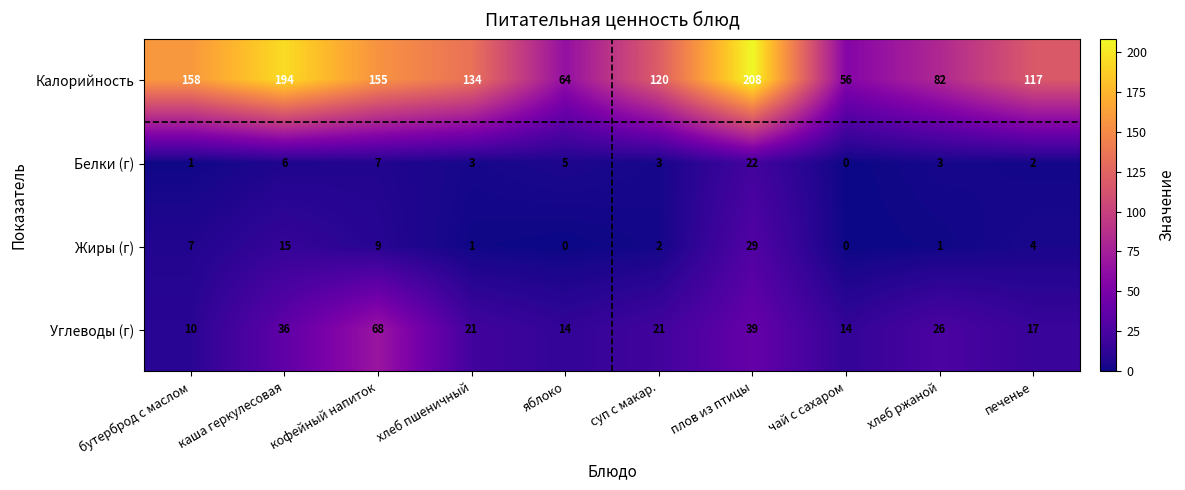

What is the maximum value shown in the chart?

208